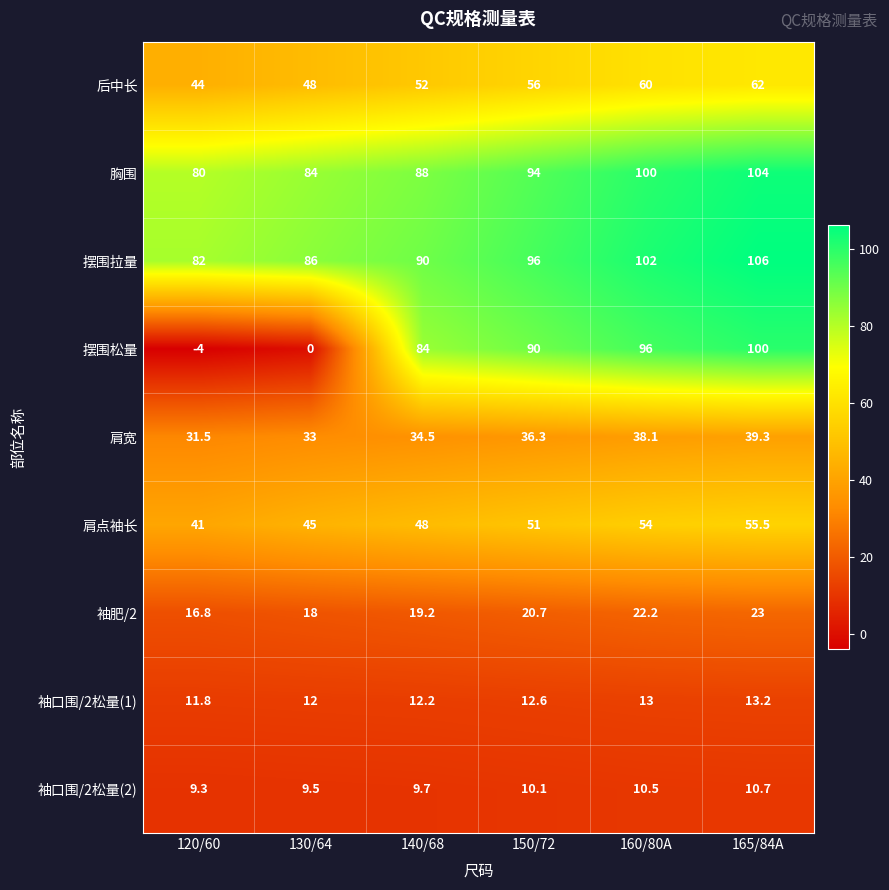

The value of 袖肥/2 at 120/60 is 16.8. True or false?

True